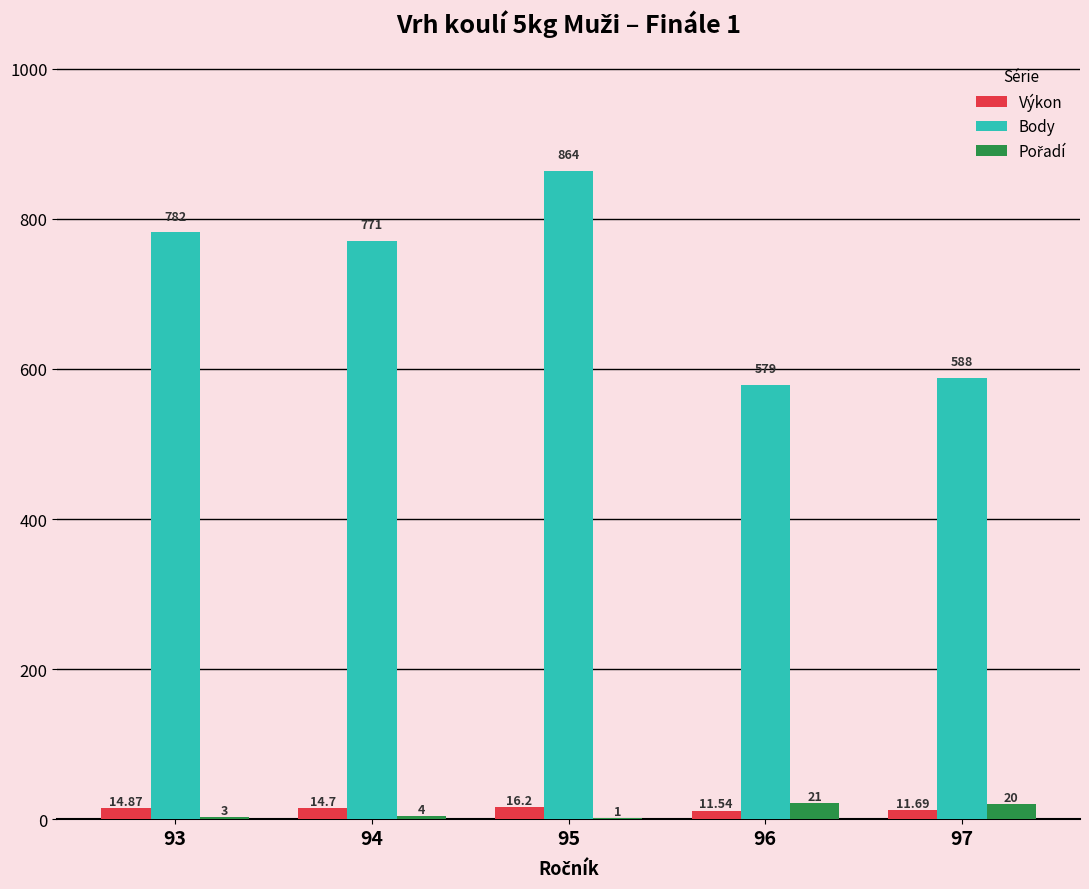

Between 93 and 96, which series saw the biggest shift?

Body